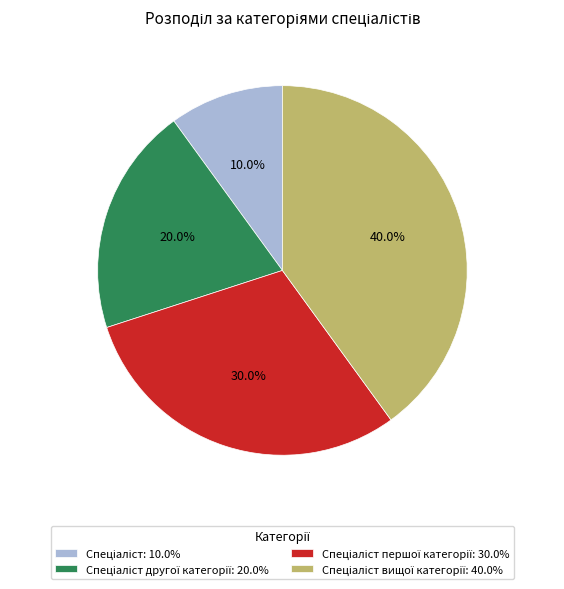

Does any single category account for the majority?

No